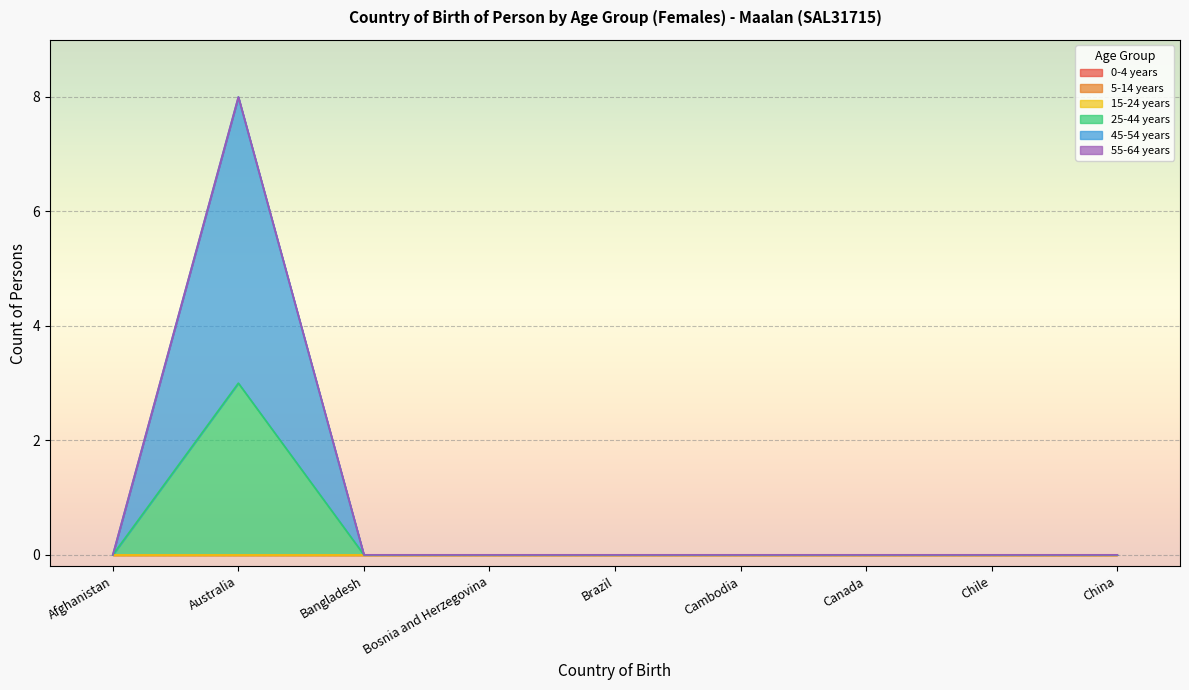

At Canada, list the series in order from largest to smallest.

0-4 years, 5-14 years, 15-24 years, 25-44 years, 45-54 years, 55-64 years